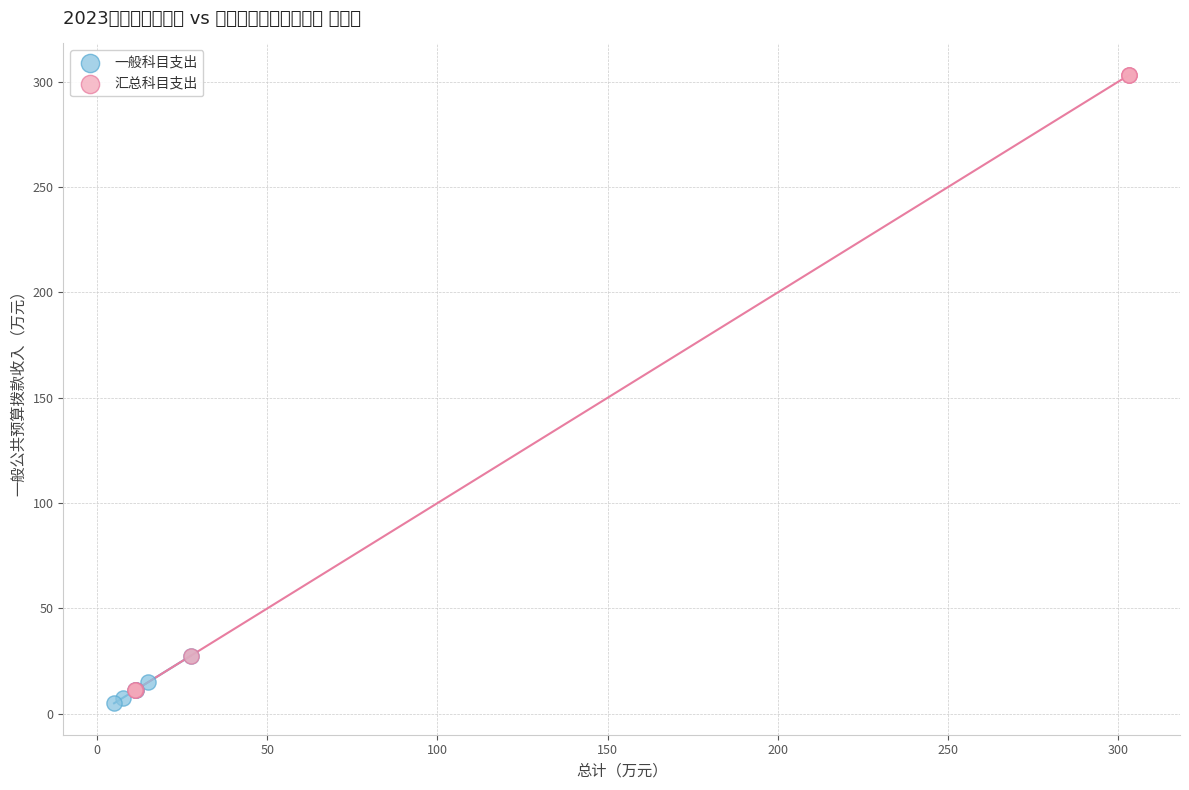

Which series reaches the minimum Y coordinate?

一般科目支出